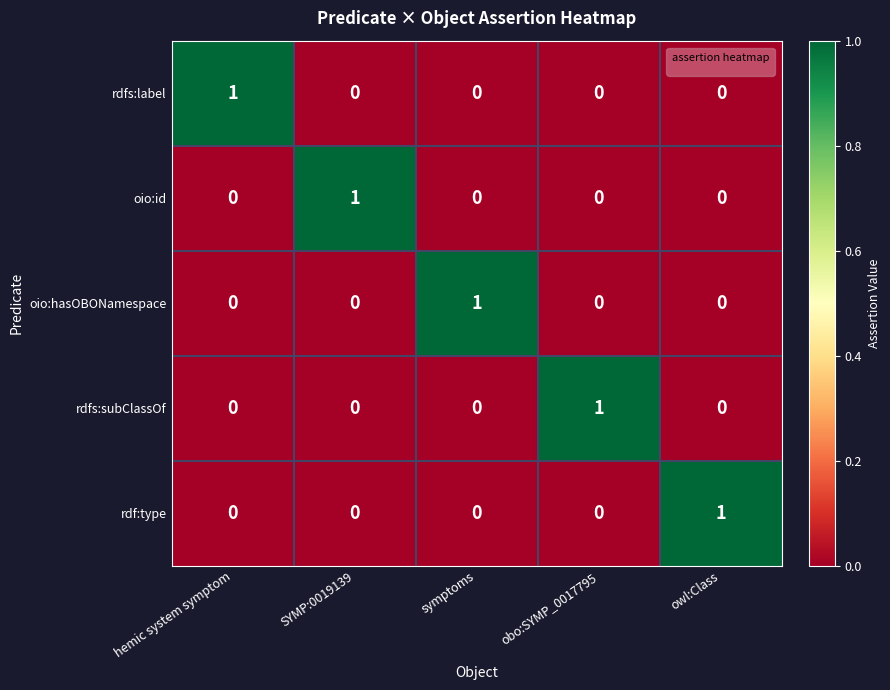

Is it true that oio:hasOBONamespace equals 0 at obo:SYMP_0017795?

True